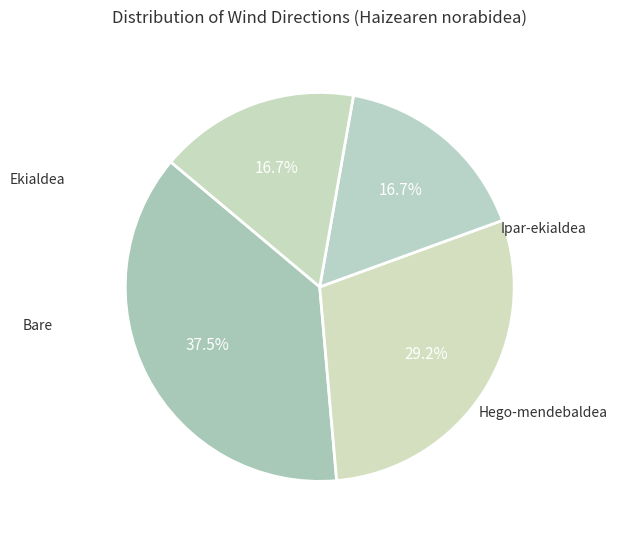

Count the number of slices in the pie.

4